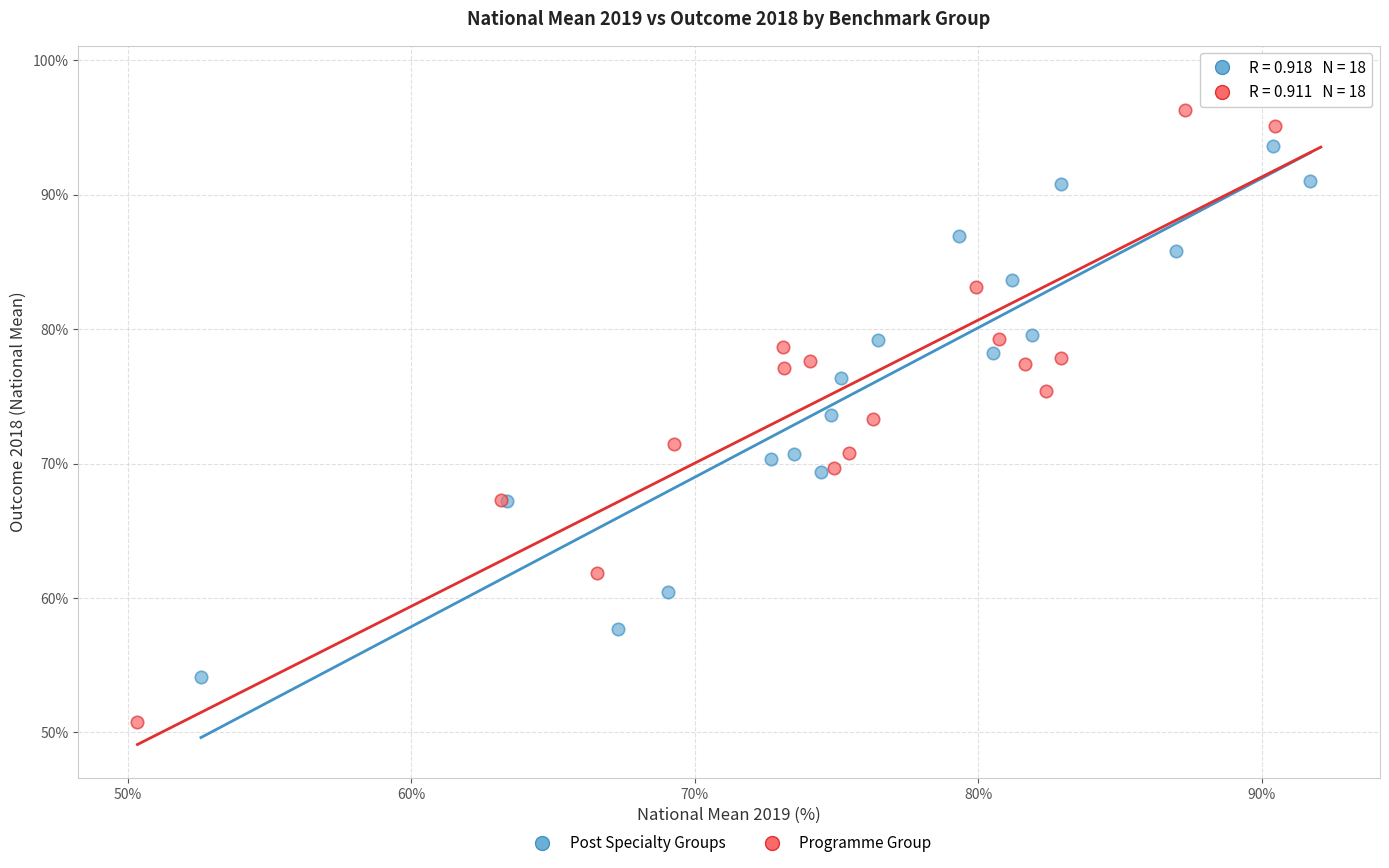

Which series has the largest Y range (max minus min)?

Programme Group